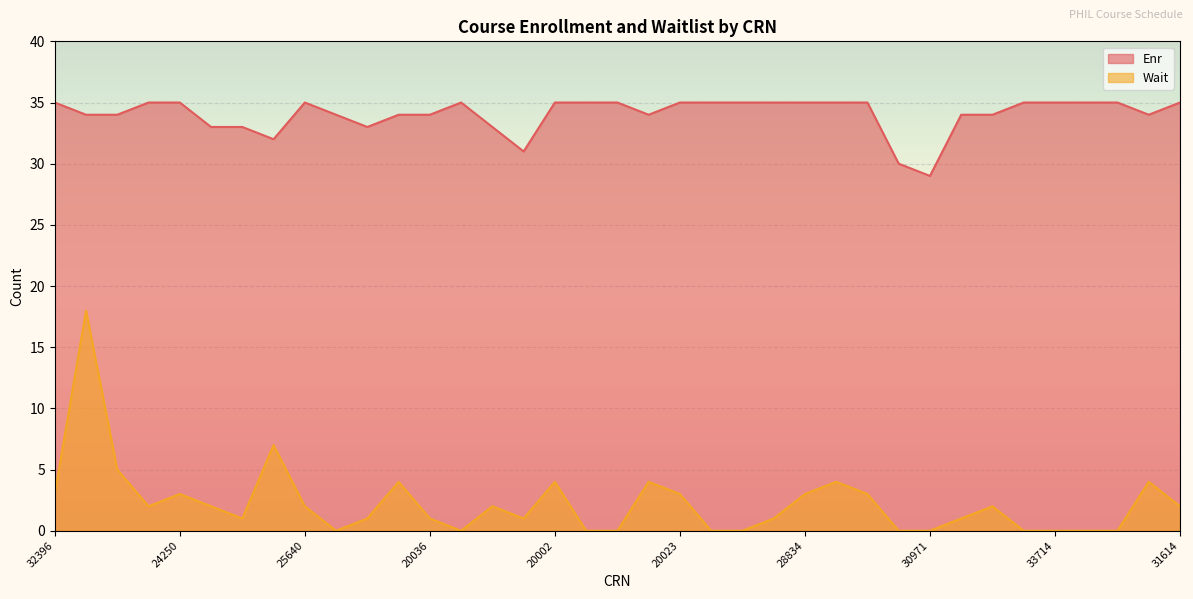

Reading left to right, list all the values displayed in this chart.

Enr: 35	34	34	35	35	33	33	32	35	34	33	34	34	35	33	31	35	35	35	34	35	35	35	35	35	35	35	30	29	34	34	35	35	35	35	34	35
Wait: 3	18	5	2	3	2	1	7	2	0	1	4	1	0	2	1	4	0	0	4	3	0	0	1	3	4	3	0	0	1	2	0	0	0	0	4	2